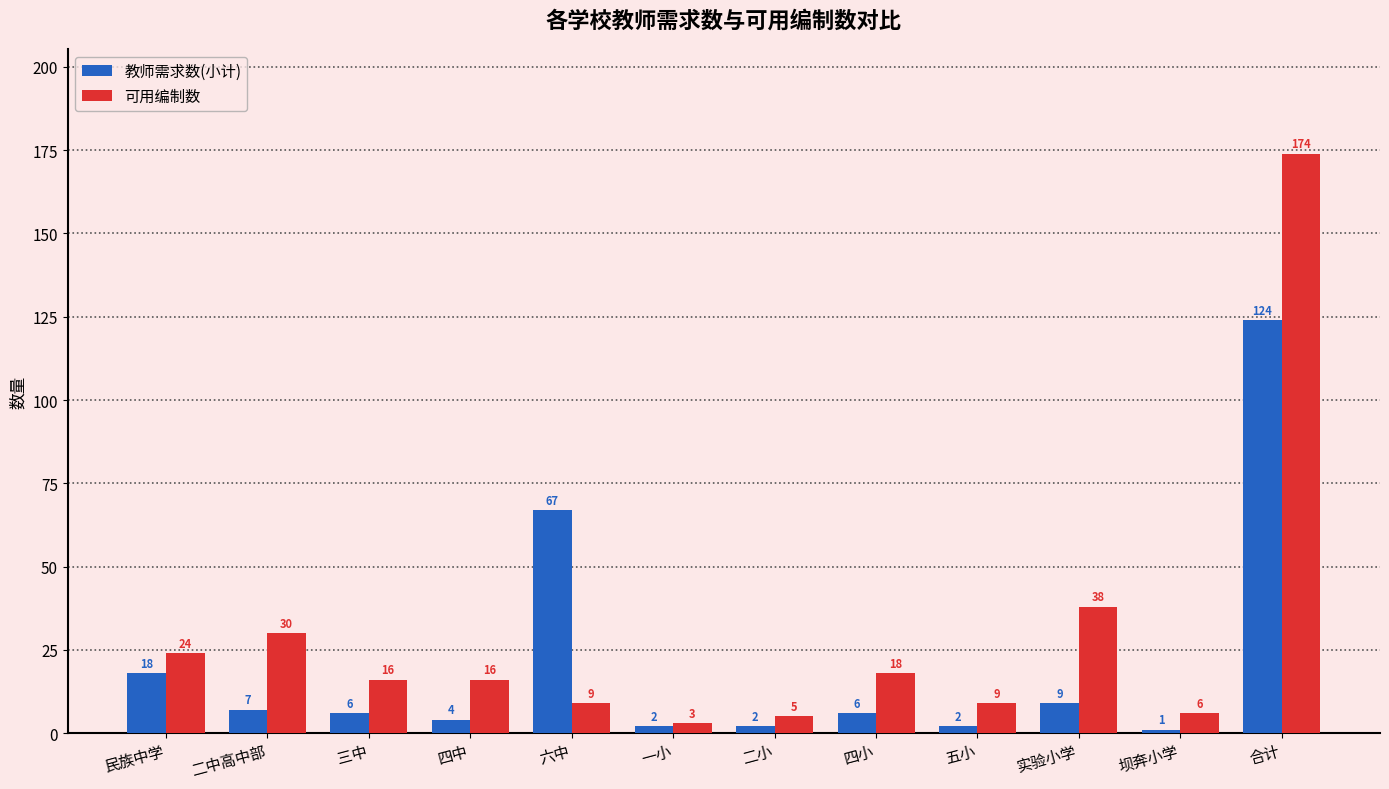

What is the difference between the maximum and minimum values in the 可用编制数 series?

171